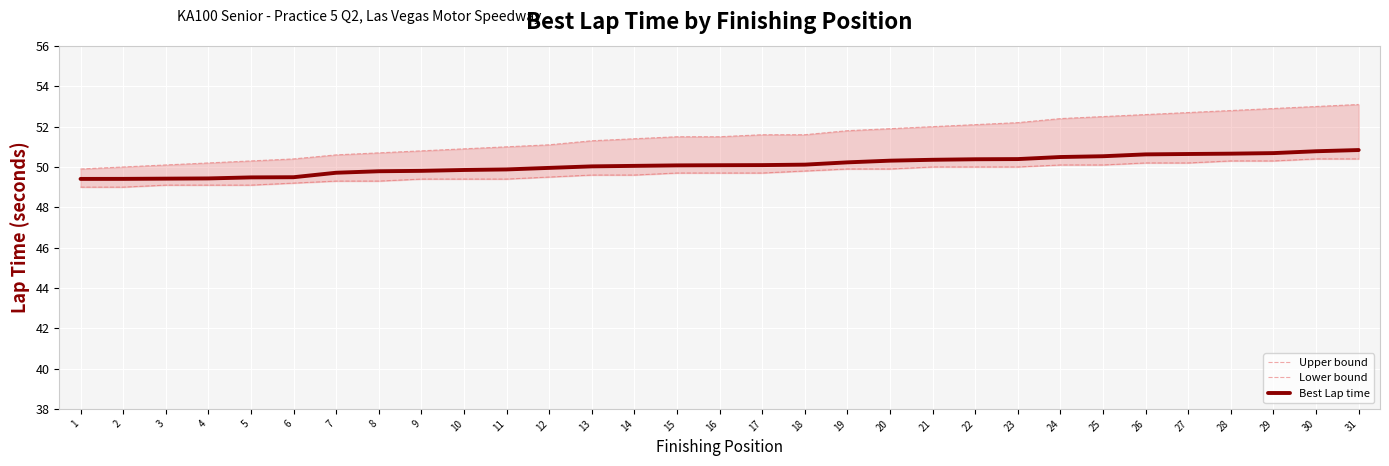

How many series are shown in this chart?

3